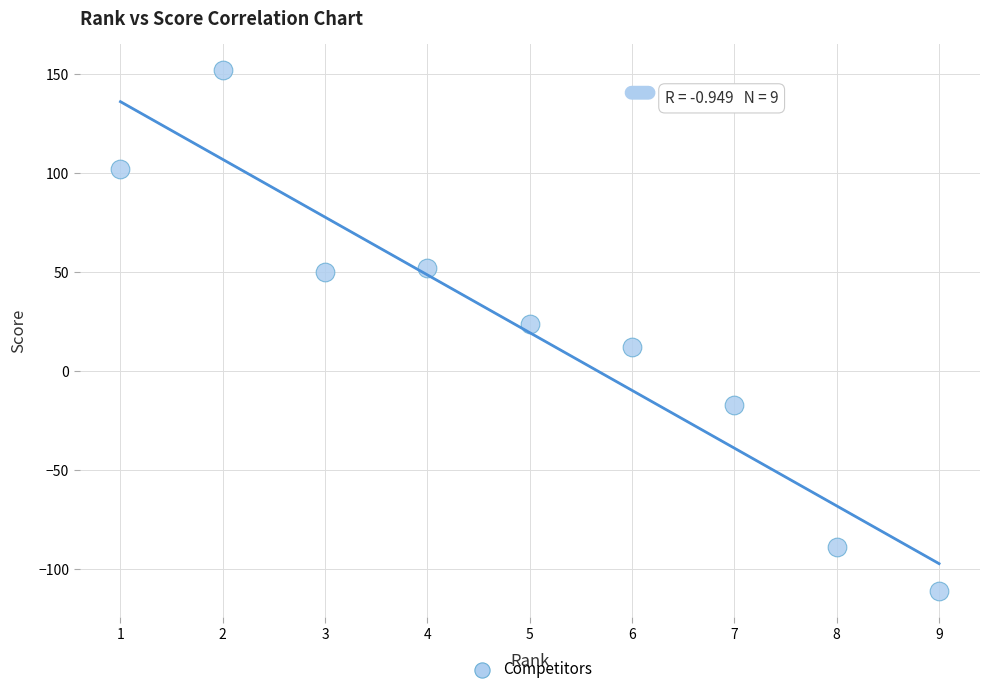

What is the average Y value?

19